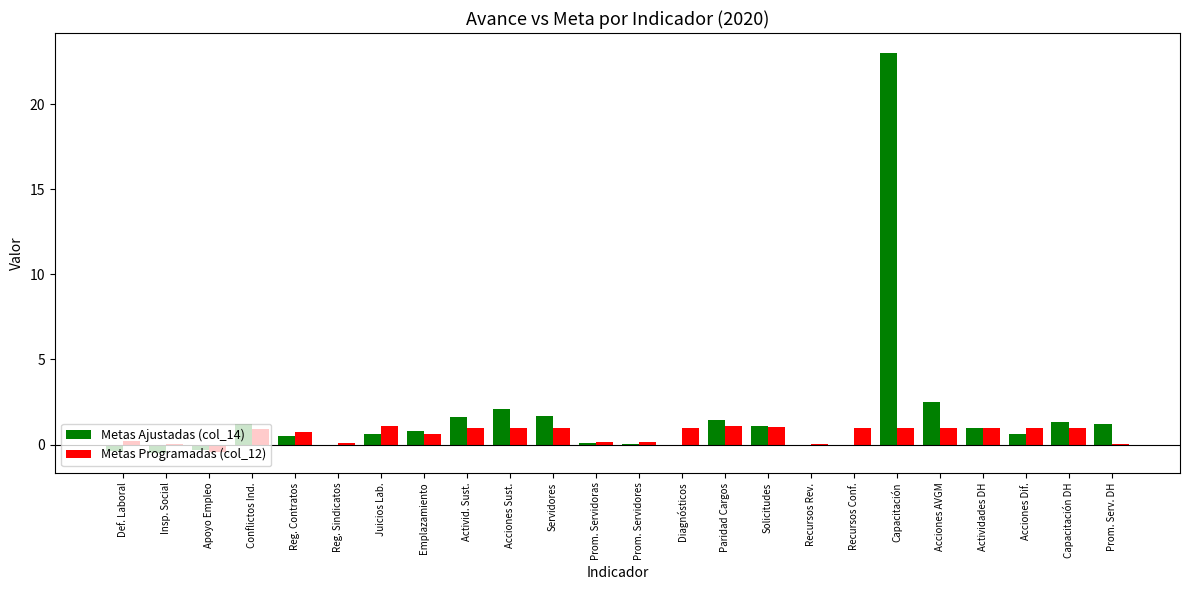

What is the total value across all series at Acciones Sust.?

3.1